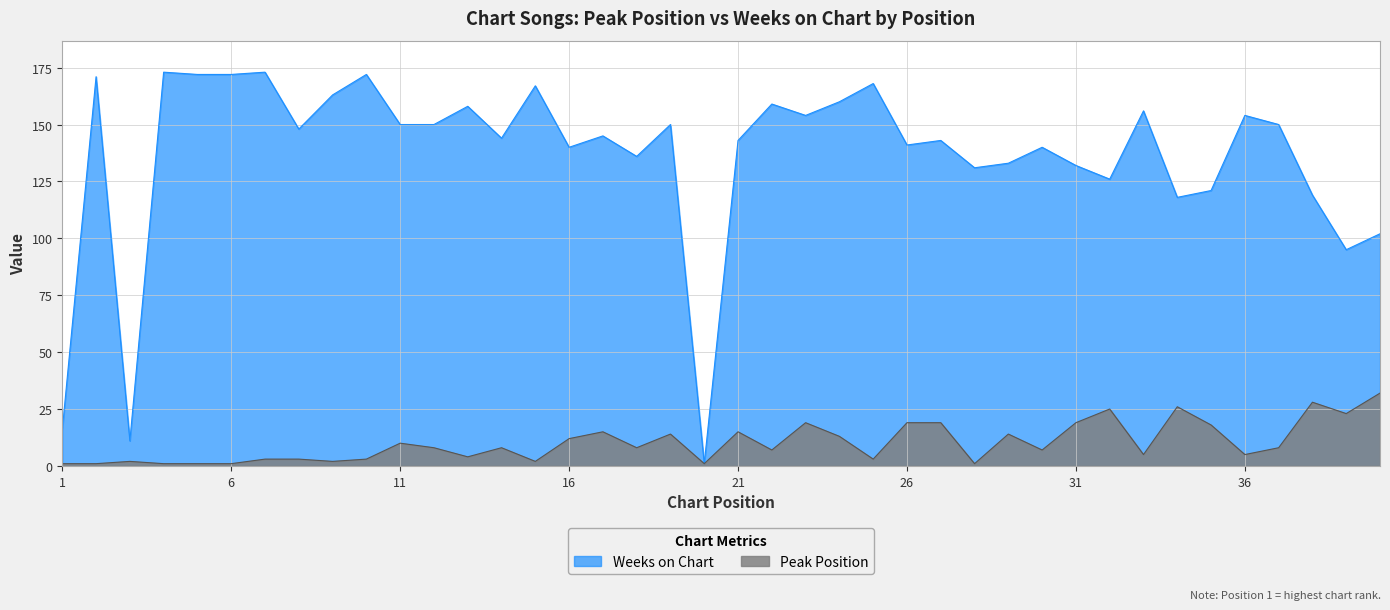

At which label does Peak Position first exceed 8?

11